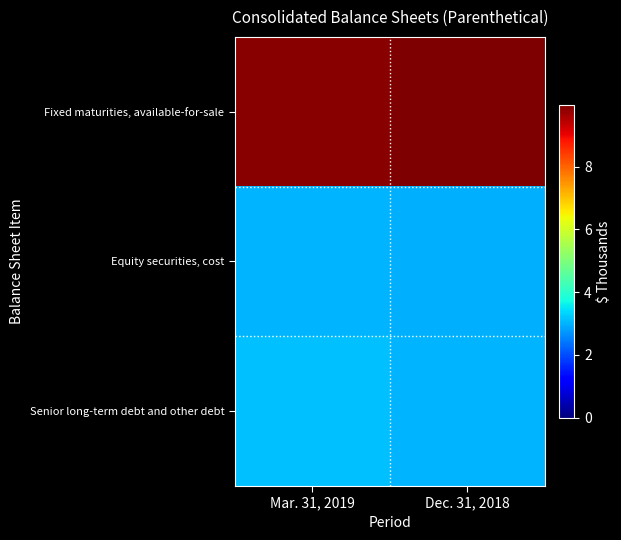

Count the number of data series in this chart.

3